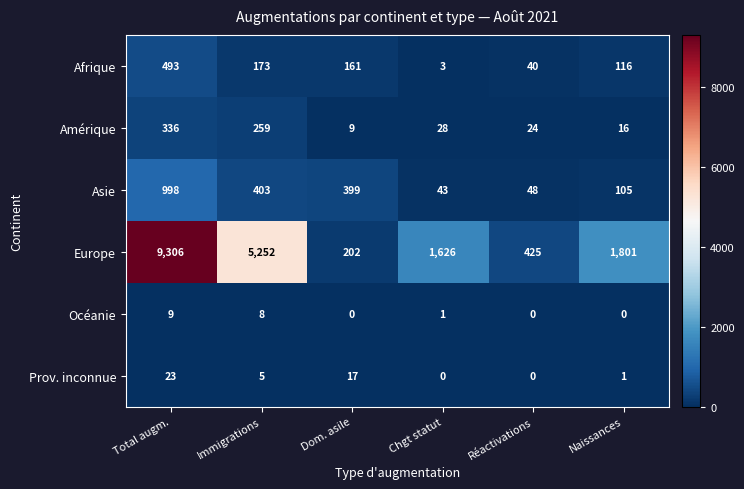

The Amérique series shows 25 at Naissances. True or false?

False